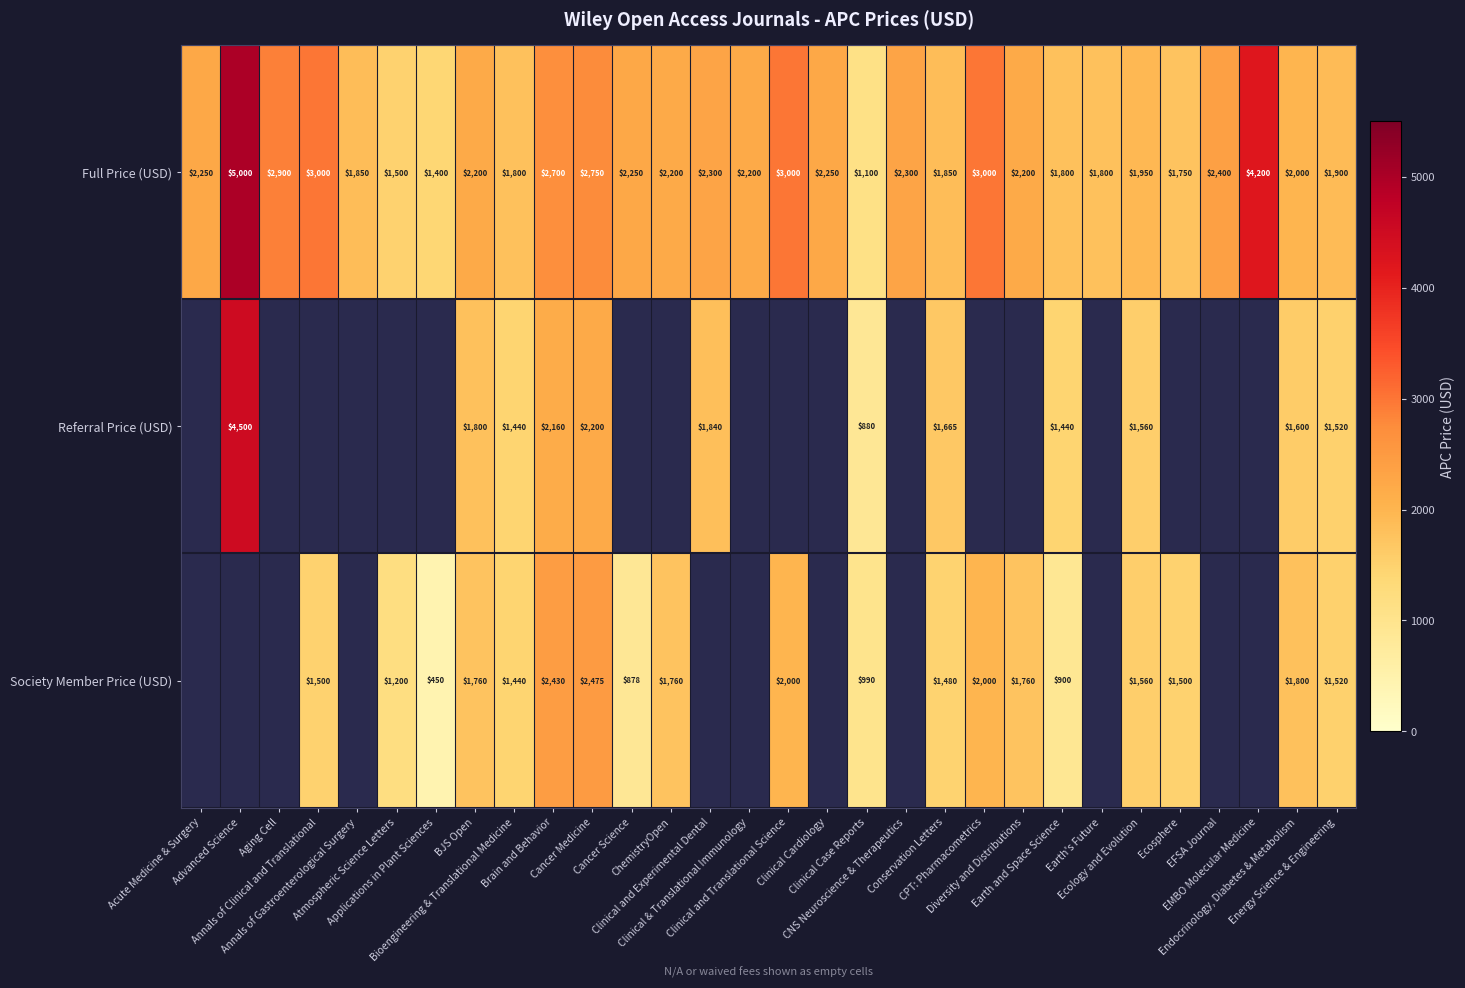

What is the highest value of the Full Price (USD) series?

5000